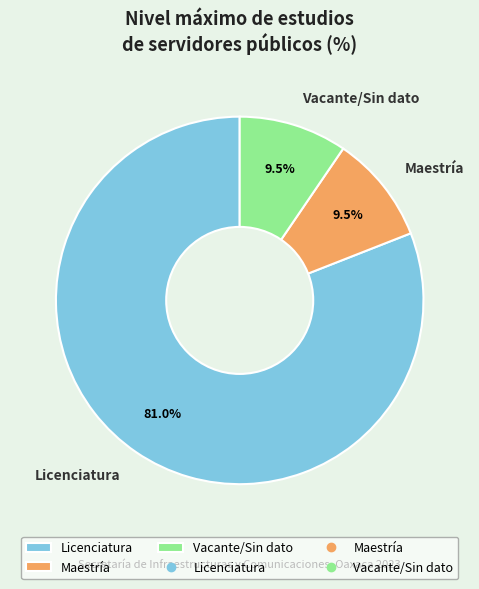

What is the largest slice in the pie chart?

Licenciatura